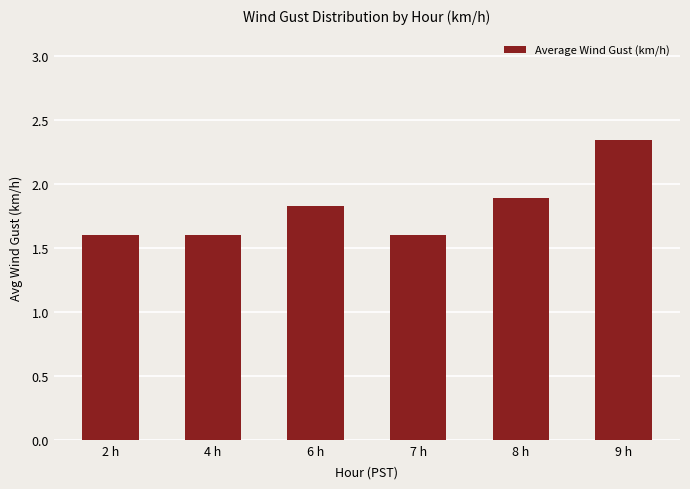

How many values are between 1 and 2?

5